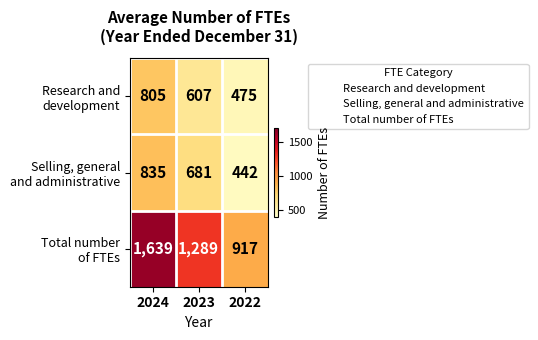

What is the total value across all series at 2023?

2577